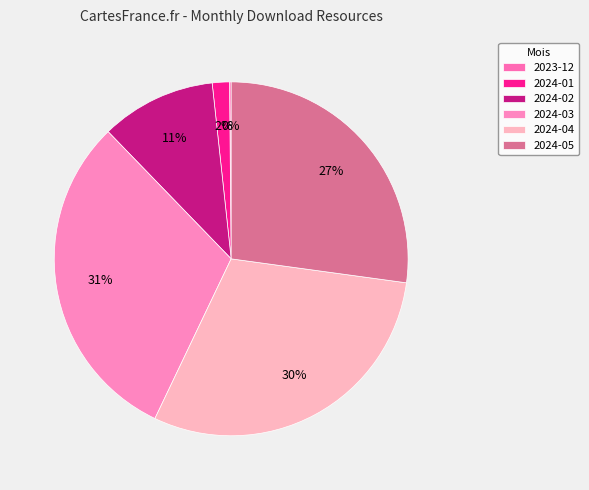

How many slices are in this pie chart?

6